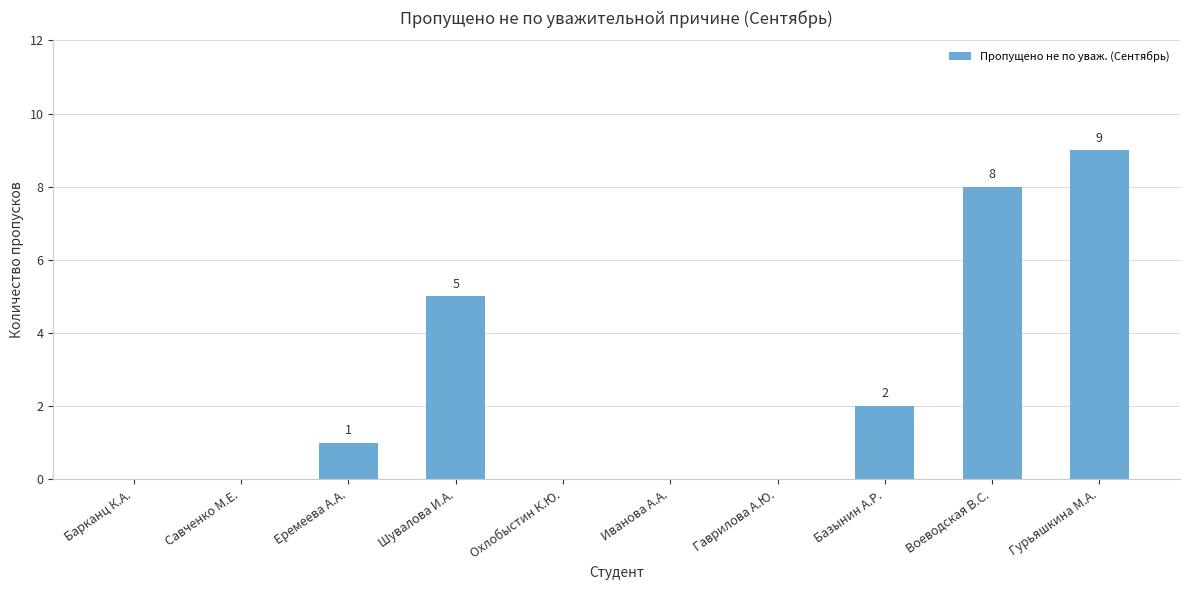

Count the values in the range 0 to 5.

8